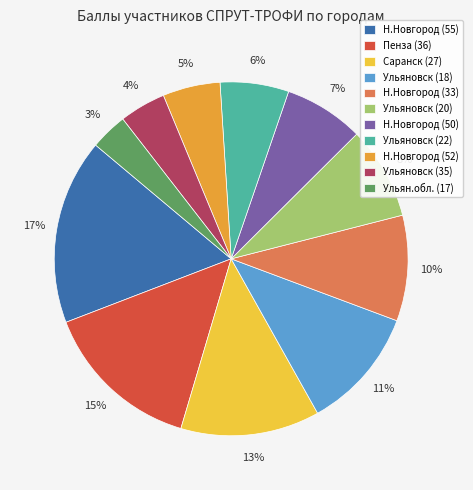

Count the number of slices in the pie.

11